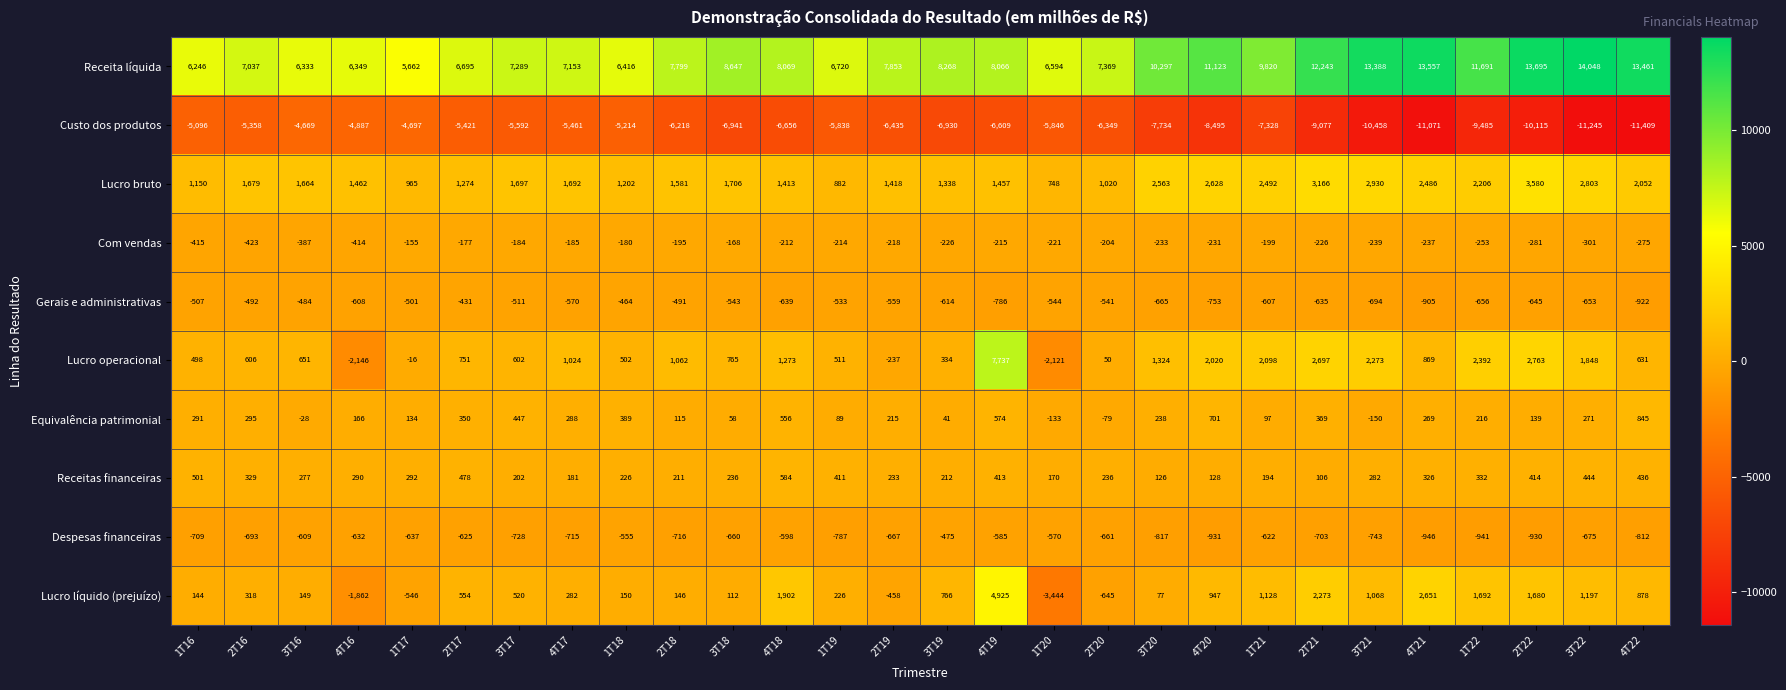

What is the difference between the maximum and second lowest values in the Custo dos produtos series?

6576